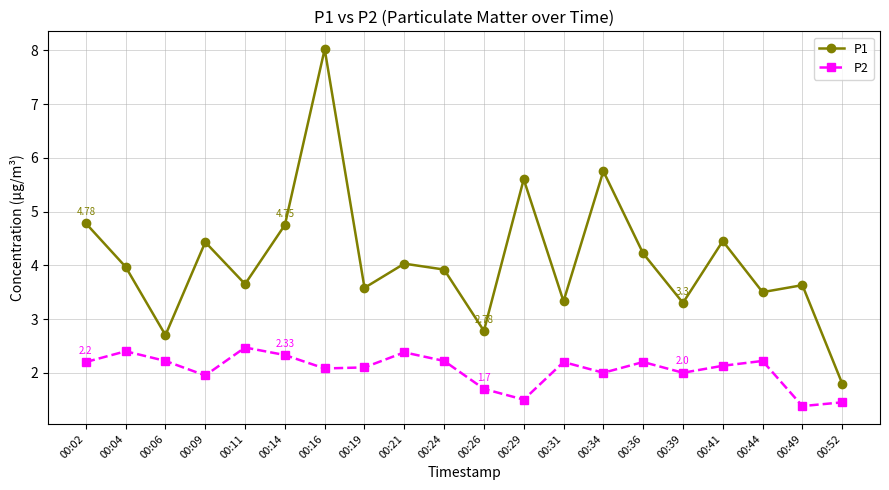

At 00:34, list the series in order from largest to smallest.

P1, P2